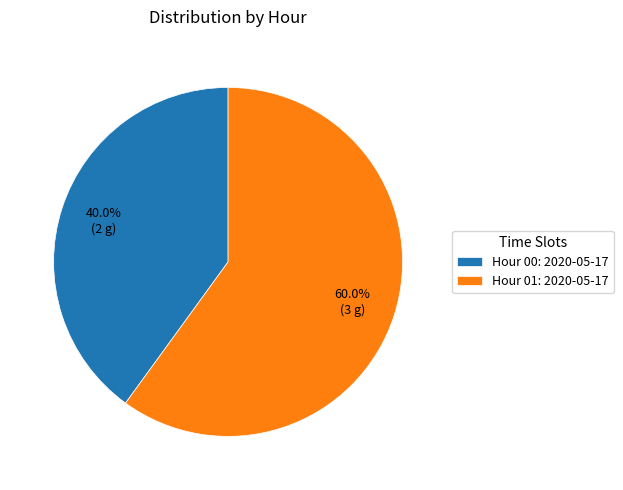

What percentage do Hour 00: 2020-05-17 and Hour 01: 2020-05-17 together represent?

100.0%